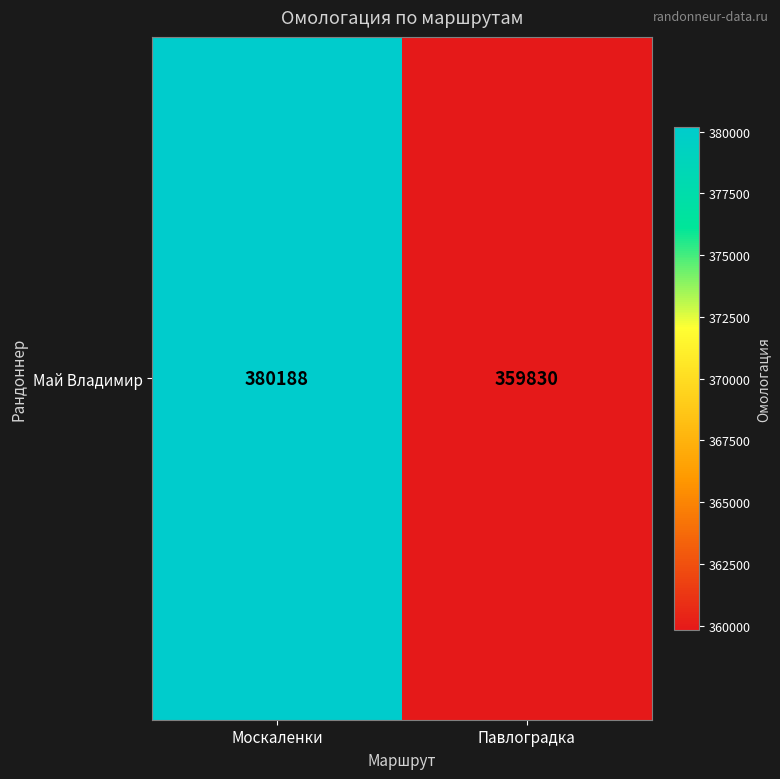

What value does the data have at Москаленки, to the nearest 100?

380200